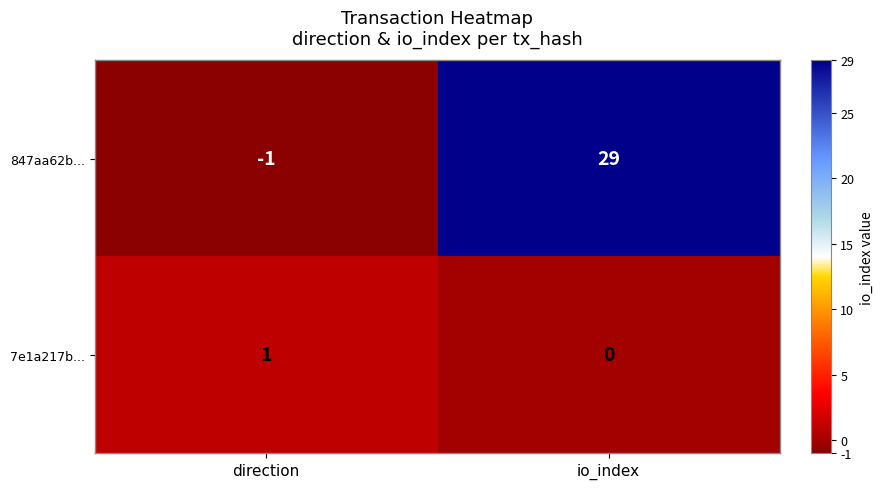

Between direction and io_index, which series saw the biggest shift?

847aa62b...